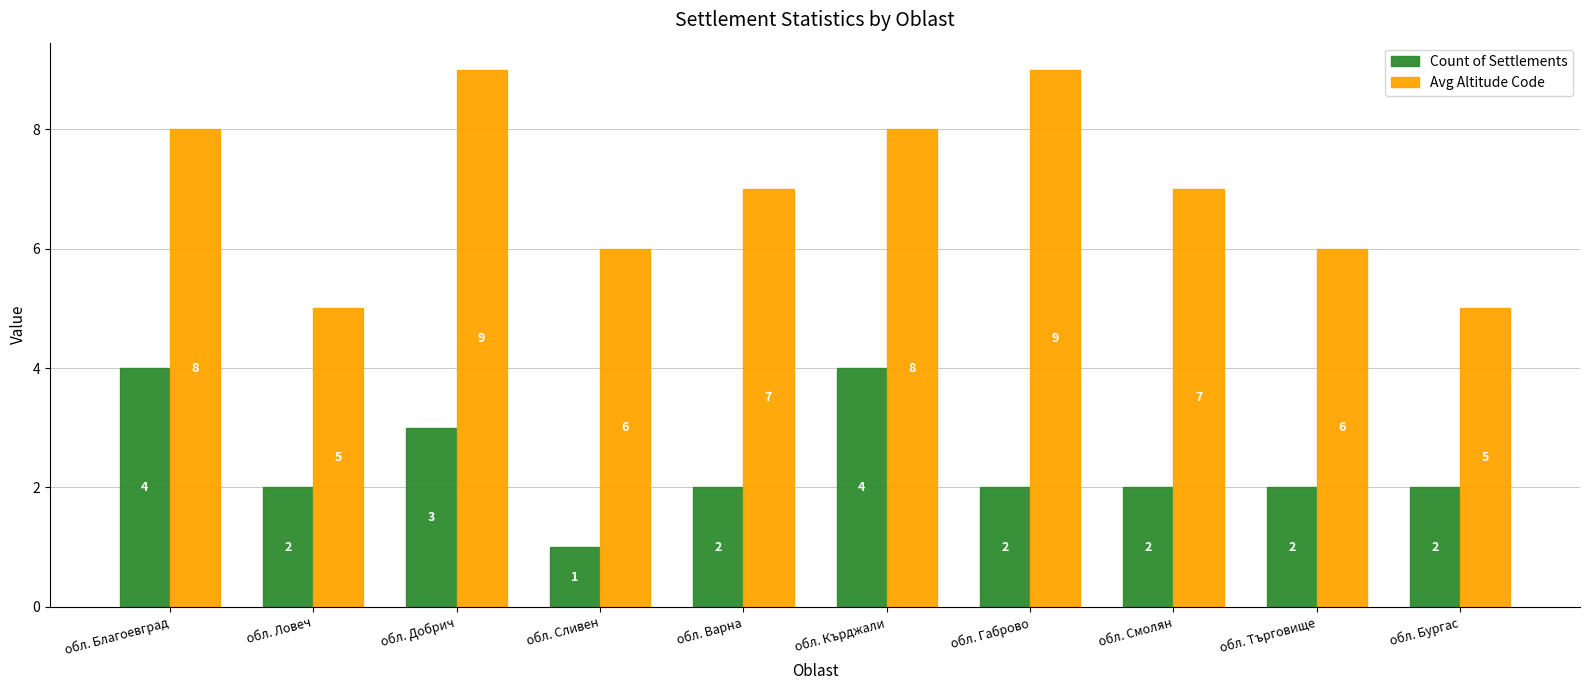

How many bars are there in each group?

2